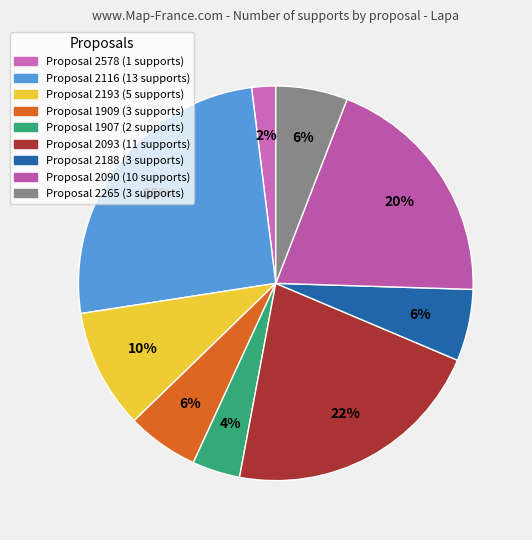

Count the number of slices in the pie.

9